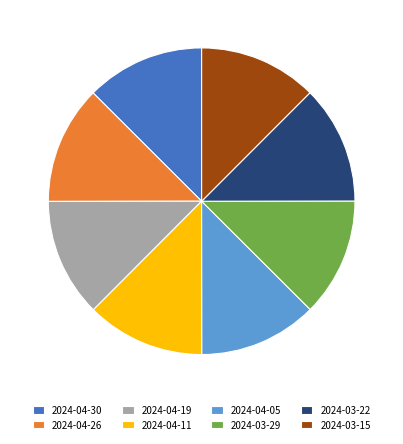

What is the ratio of the value at 2024-03-15 to the value at 2024-03-22?

1.0